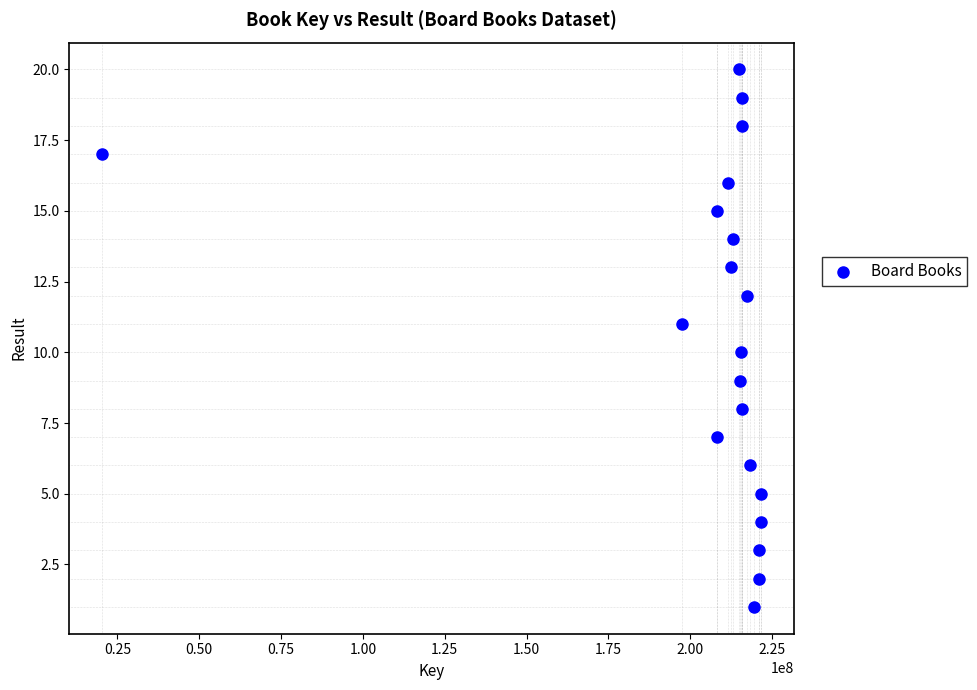

What is the range of Y values (max minus min)?

19